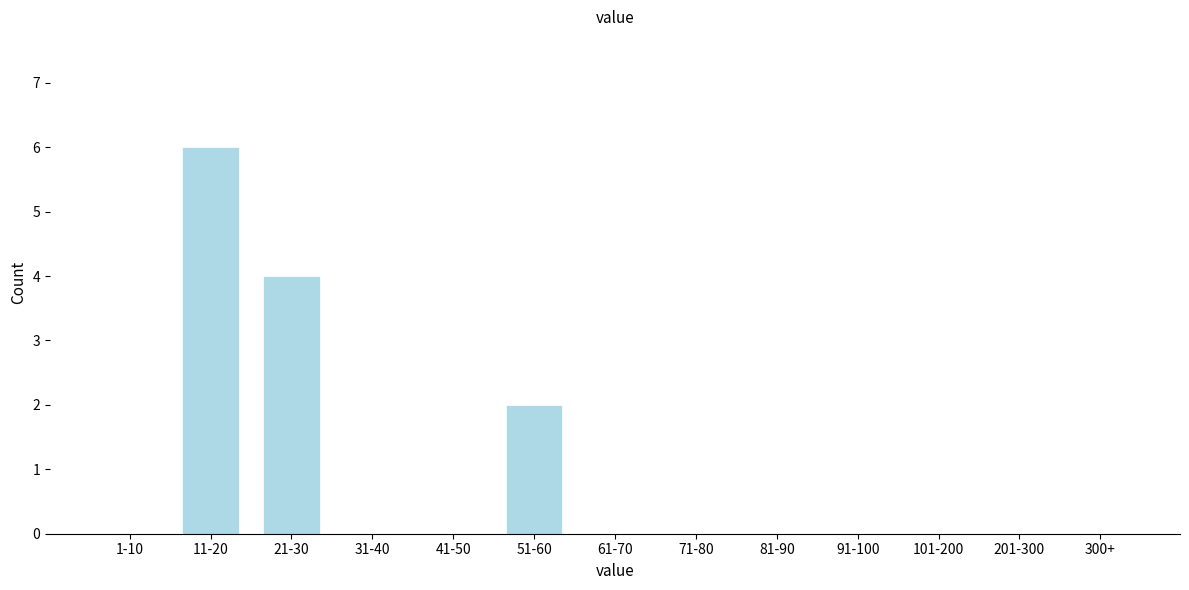

Reading left to right, what are all the values shown in this chart?

1-10=0	11-20=6	21-30=4	31-40=0	41-50=0	51-60=2	61-70=0	71-80=0	81-90=0	91-100=0	101-200=0	201-300=0	300+=0